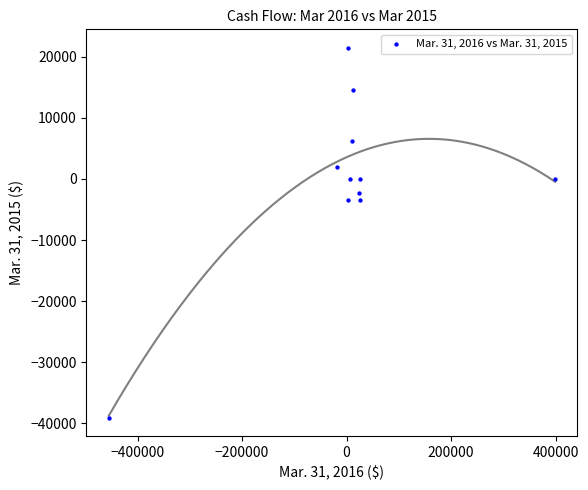

What is the range of X values (max minus min)?

854041